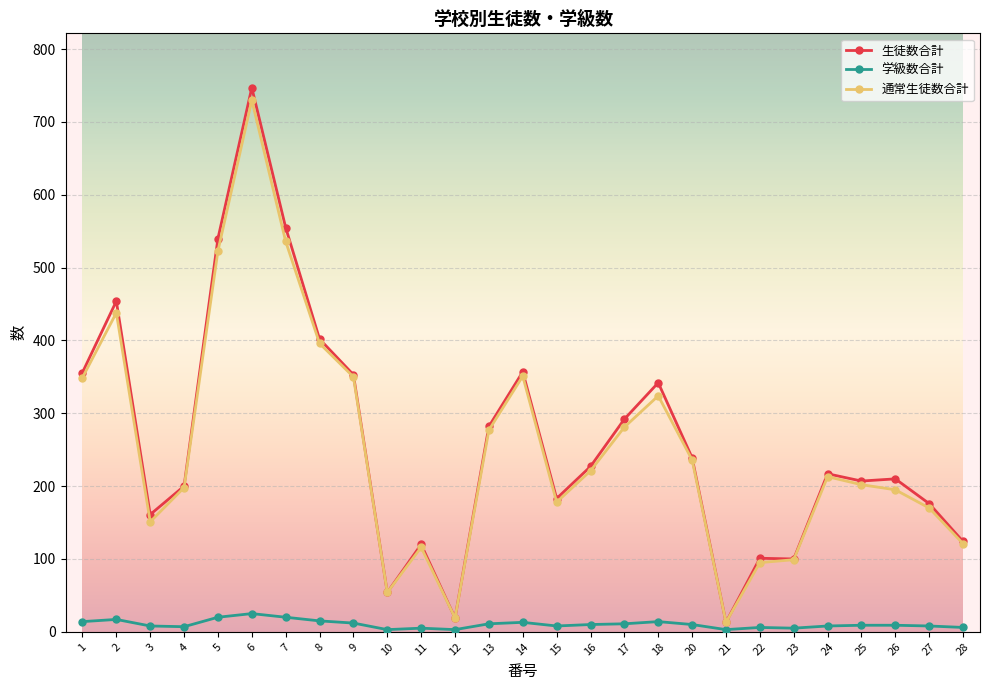

Is the value of 生徒数合計 at 27 greater than the value of 通常生徒数合計 at 7?

No